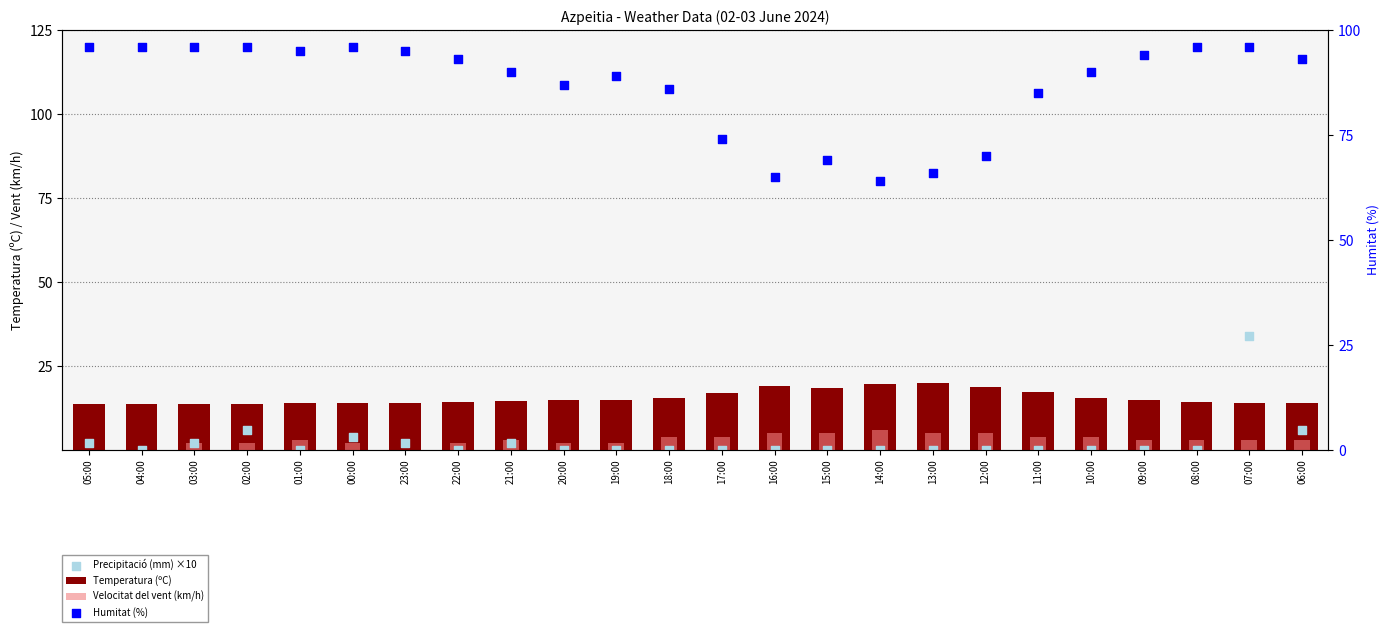

Is the value of Humitat (%) at 10:00 greater than the value of Temperatura (ºC) at 21:00?

Yes